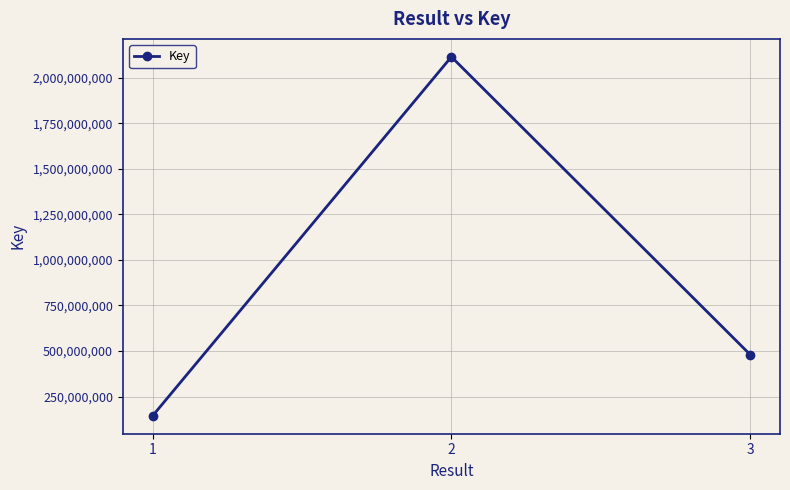

What is the minimum value shown in the chart?

144484621